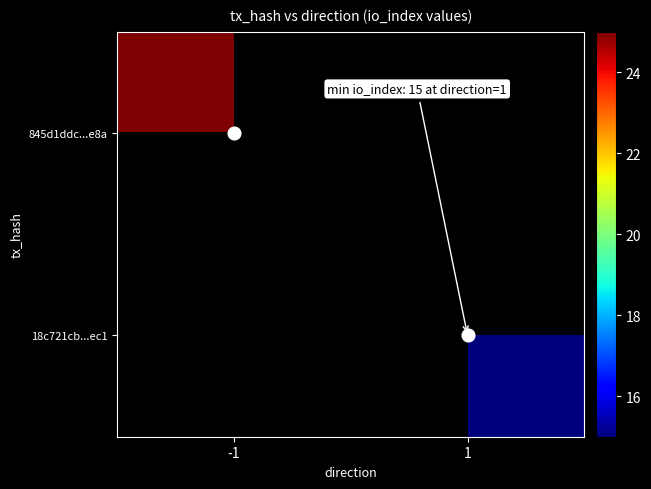

What is the highest value of the 845d1ddc...e8a series?

25.0